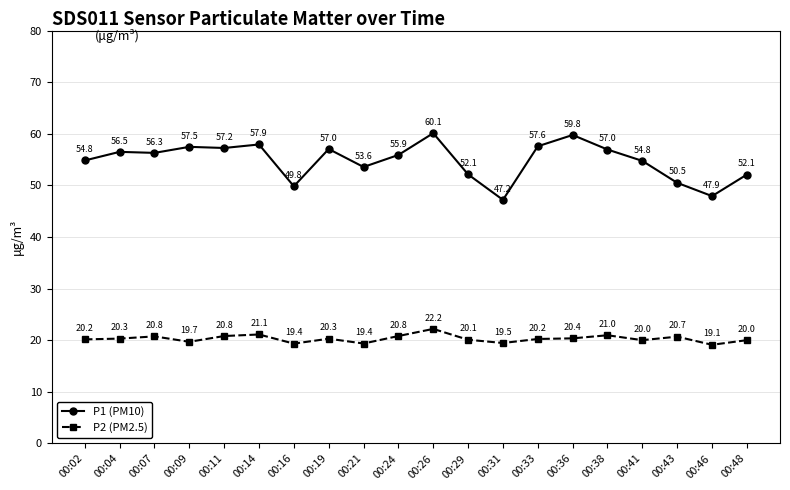

At which category does P1 (PM10) reach its first local valley?

00:07